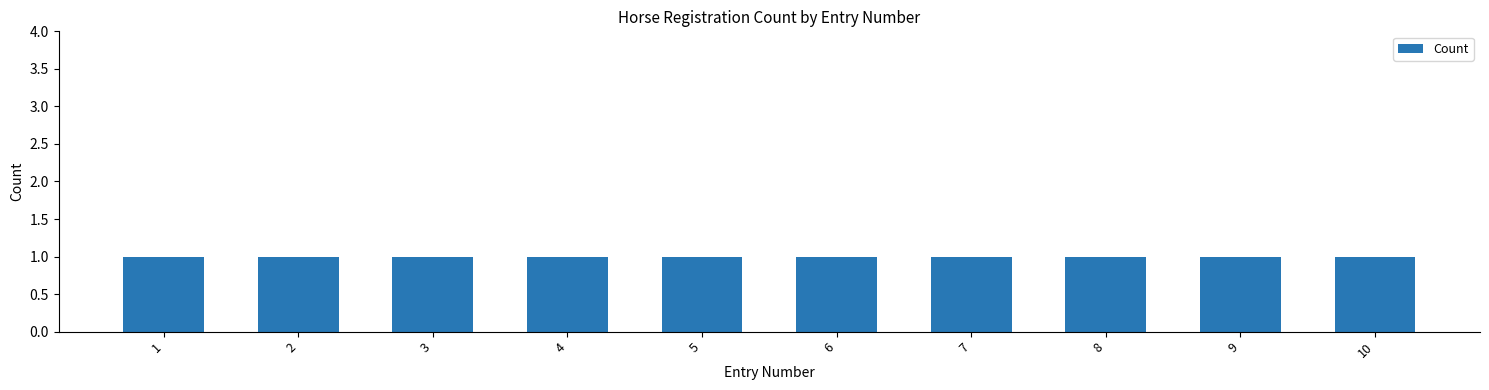

Rank the categories by value from highest to lowest.

10, 9, 8, 7, 6, 5, 4, 3, 2, 1